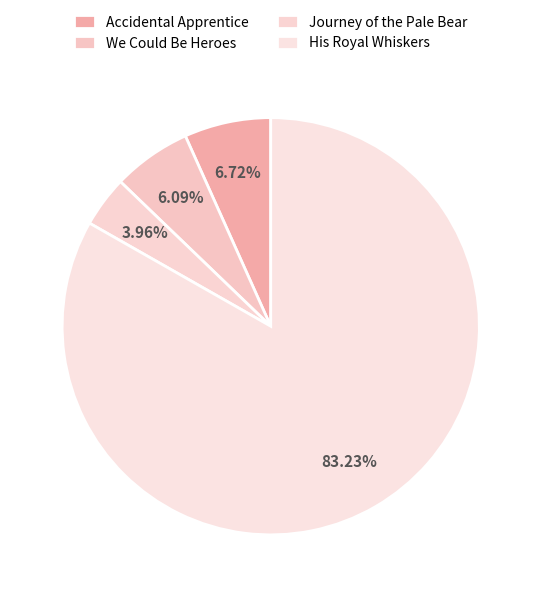

The Accidental Apprentice slice represents 1% of the pie. True or false?

False